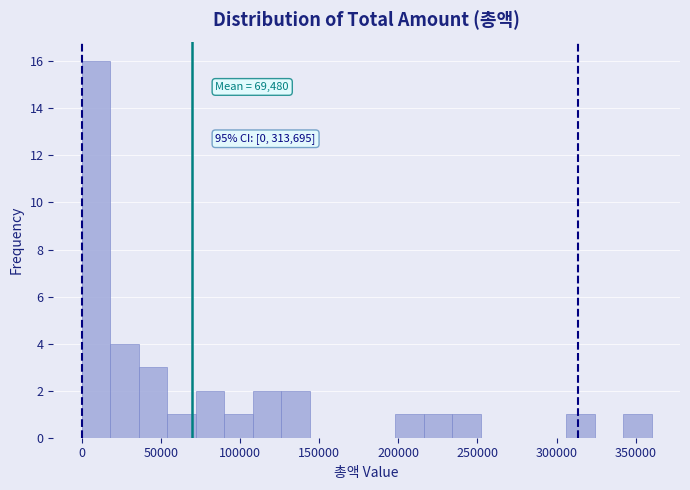

Read against the x-axis, roughly where is the centre of the tallest bar?

10000